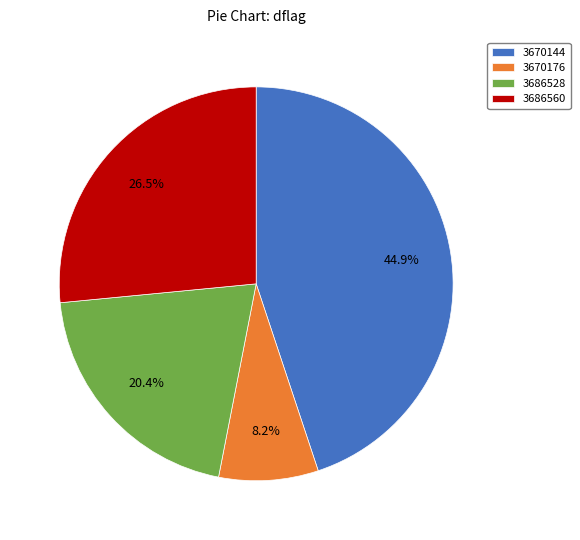

Between 3686560 and 3670176, which is larger?

3686560